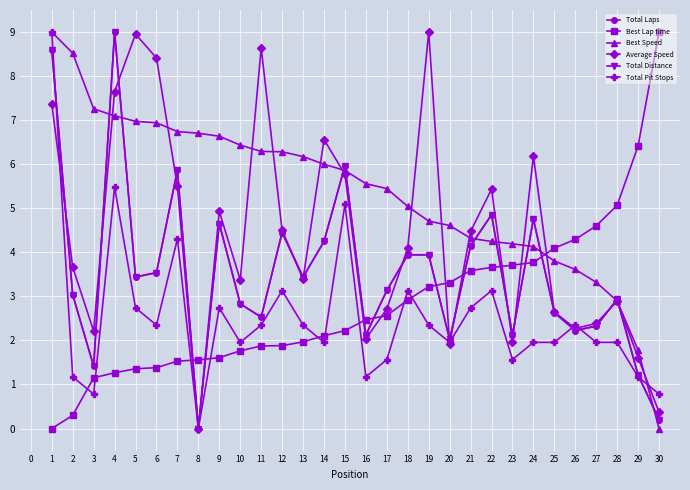

Is this an area chart (filled region under the line)?

No